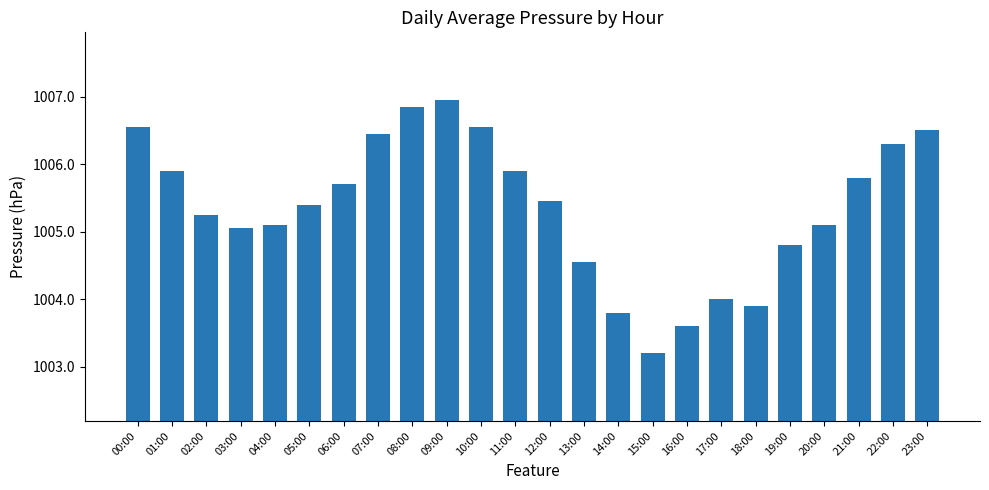

What is the average value?

1005.4